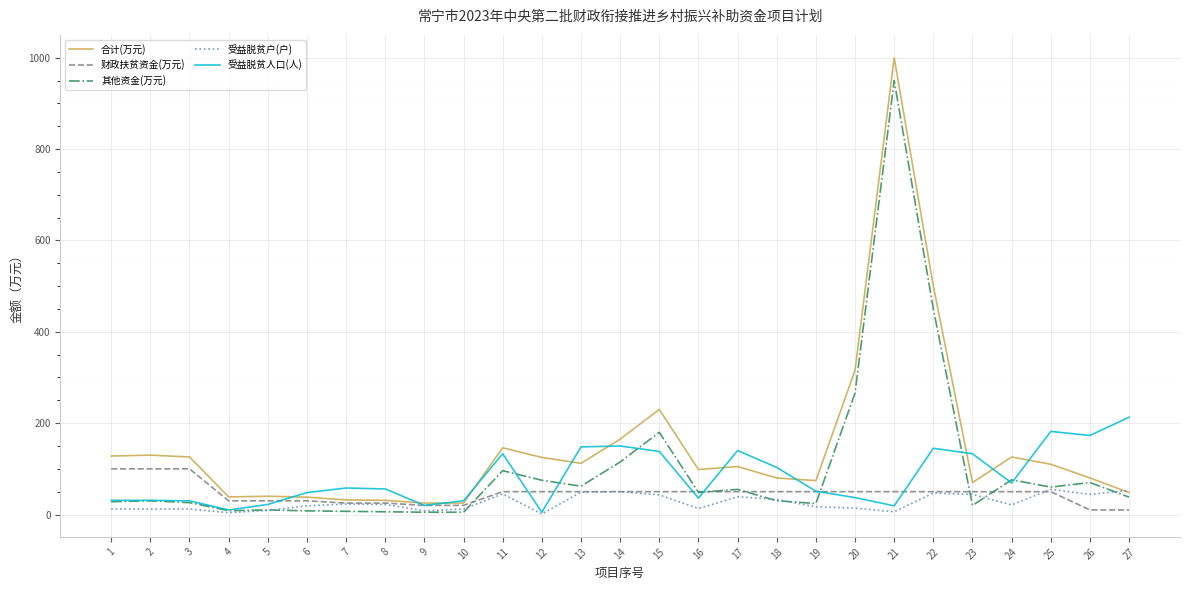

True or false: 其他资金(万元) has more than 1 interior local peaks.

True